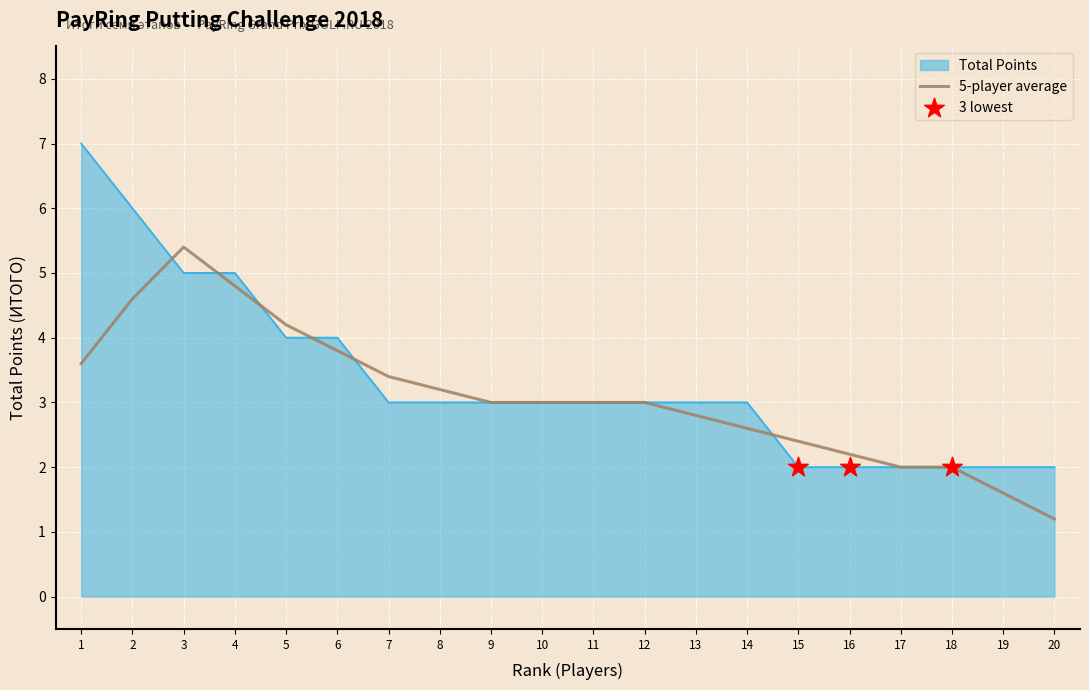

Which series changed the most between 4 and 9?

Total Points